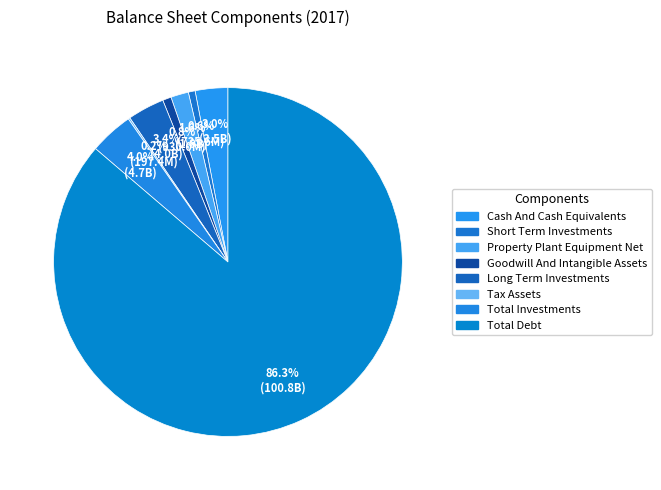

Combined, do Goodwill And Intangible Assets and Tax Assets account for over 50%?

No